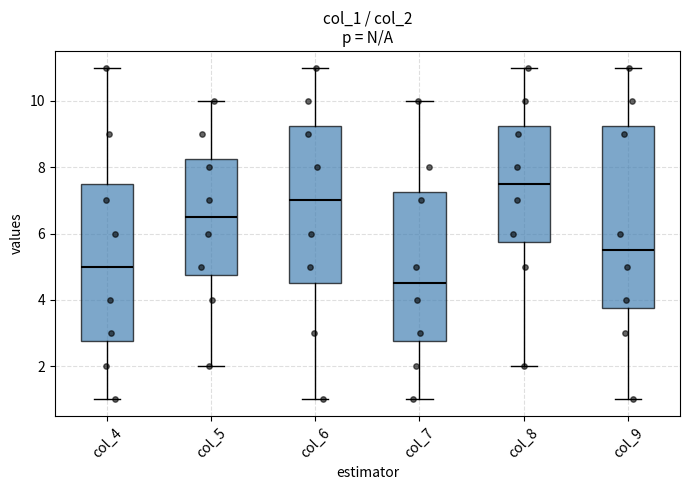

Reading left to right, transcribe this box plot: for each box, give where its median line is, the range the box spans, and where its two whiskers end, as read against the y-axis. The values are not printed on the chart, so give them approximately, as read against the axis.

col_4: median 5.0, box 2.8 to 7.6, whiskers 1.0 to 11.0
col_5: median 6.6, box 4.8 to 8.2, whiskers 2.0 to 10.0
col_6: median 7.0, box 4.6 to 9.2, whiskers 1.0 to 11.0
col_7: median 4.6, box 2.8 to 7.2, whiskers 1.0 to 10.0
col_8: median 7.6, box 5.8 to 9.2, whiskers 2.0 to 11.0
col_9: median 5.6, box 3.8 to 9.2, whiskers 1.0 to 11.0